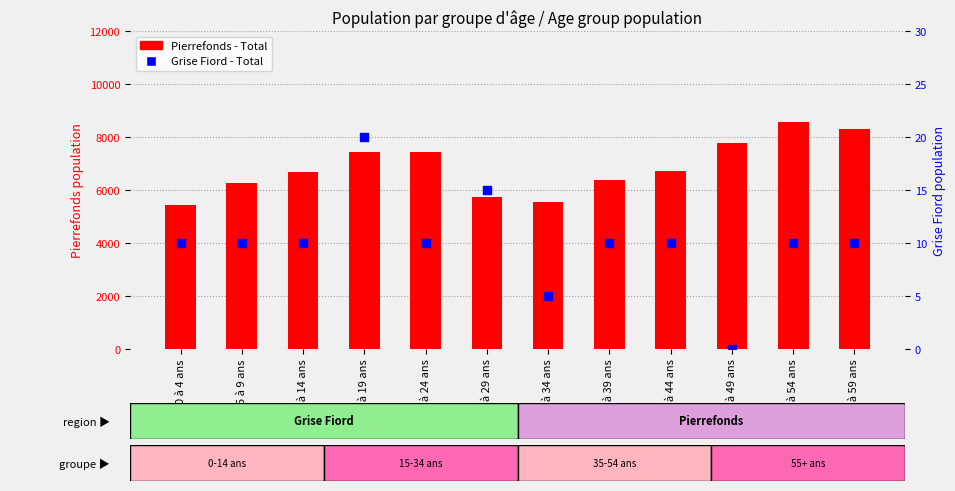

Which series reaches the maximum Y coordinate?

Pierrefonds - Total